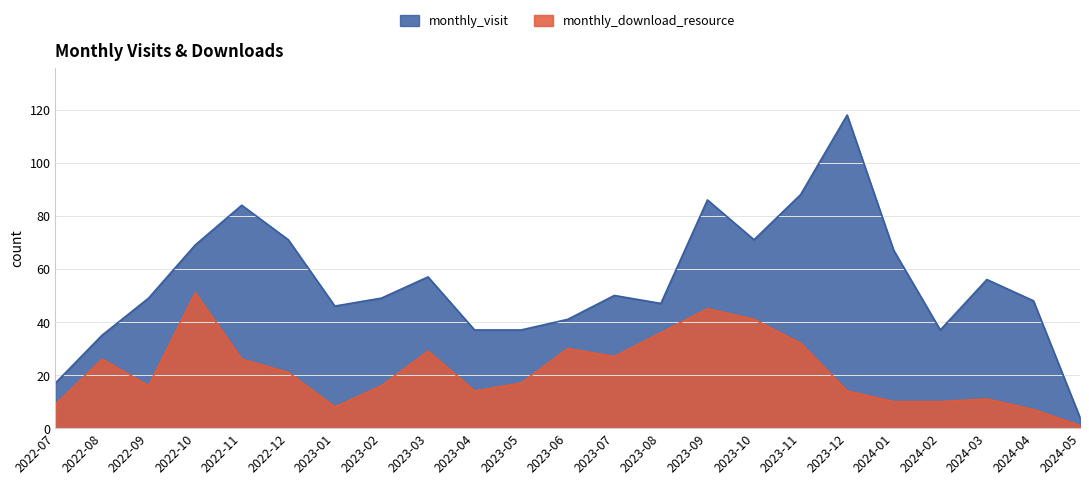

True or false: monthly_download_resource has more than 0 points higher than both neighbors.

True